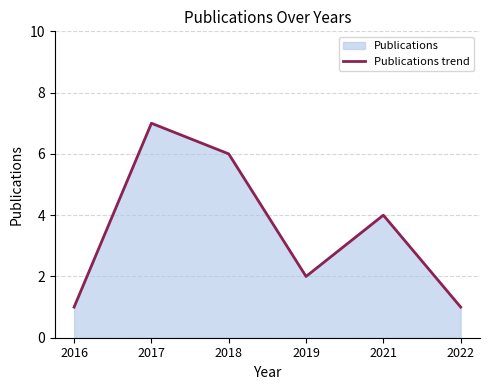

Count the values in the range 1 to 6.

5